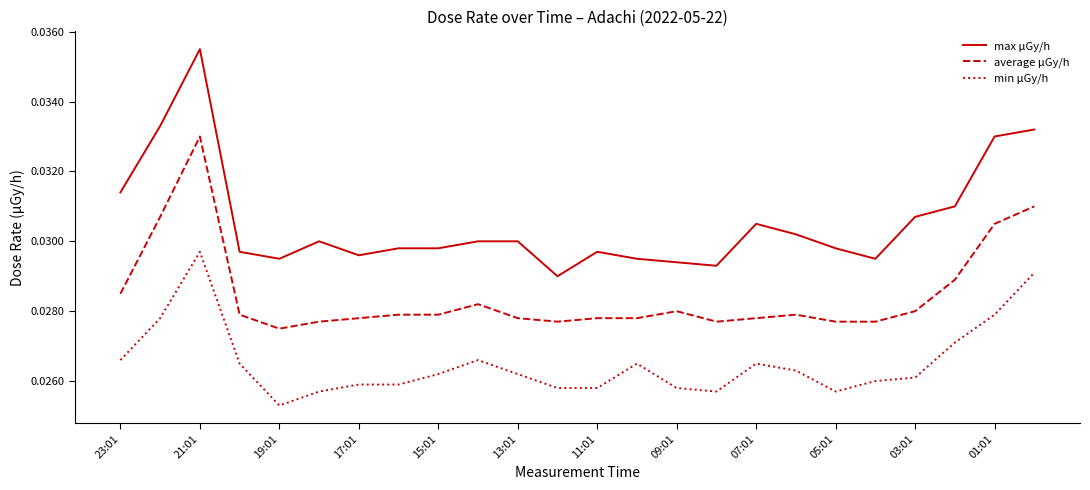

Which series has the largest total across all categories?

max μGy/h